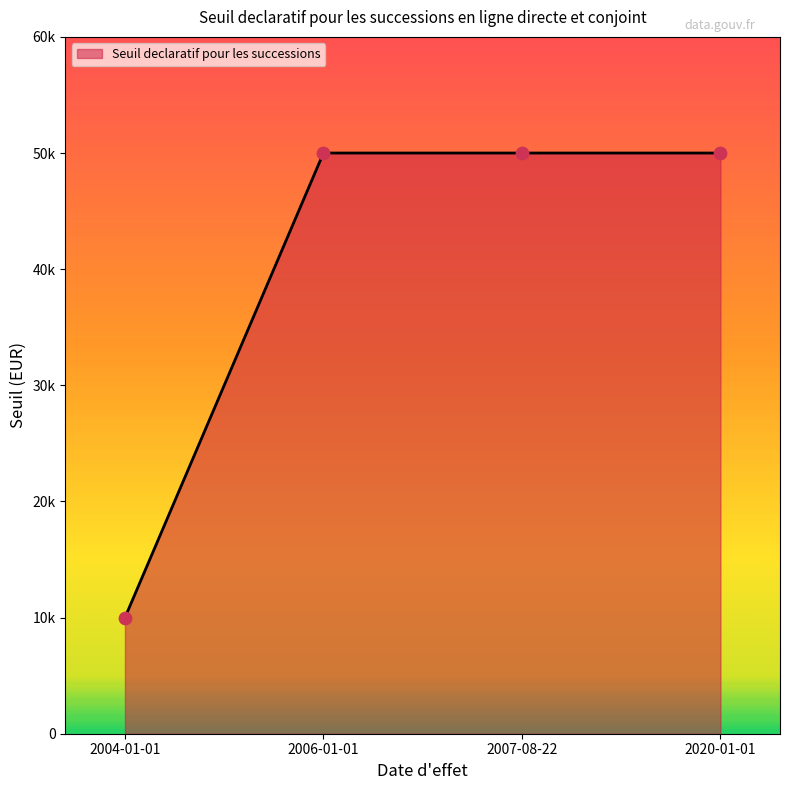

What is the ratio of the value at 2007-08-22 to the value at 2004-01-01?

5.0